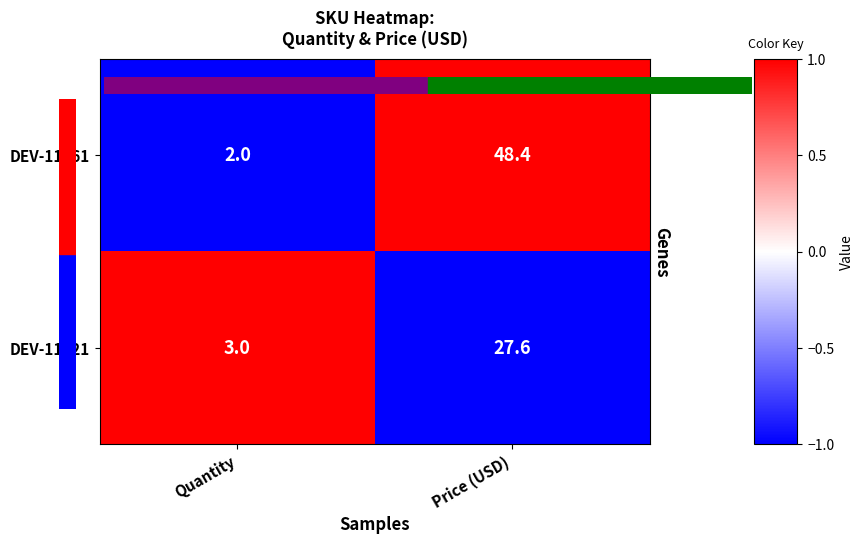

How many categories are shown in the chart?

2